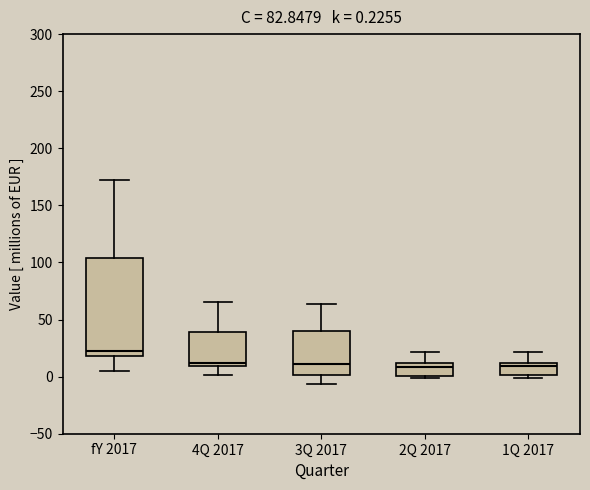

Comparing the boxes themselves (not the whiskers), which one is the tallest?

fY 2017